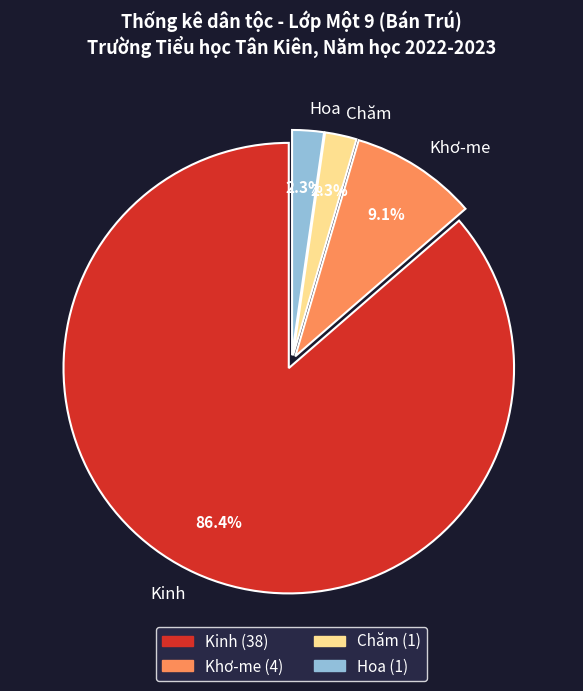

What is the largest slice in the pie chart?

Kinh